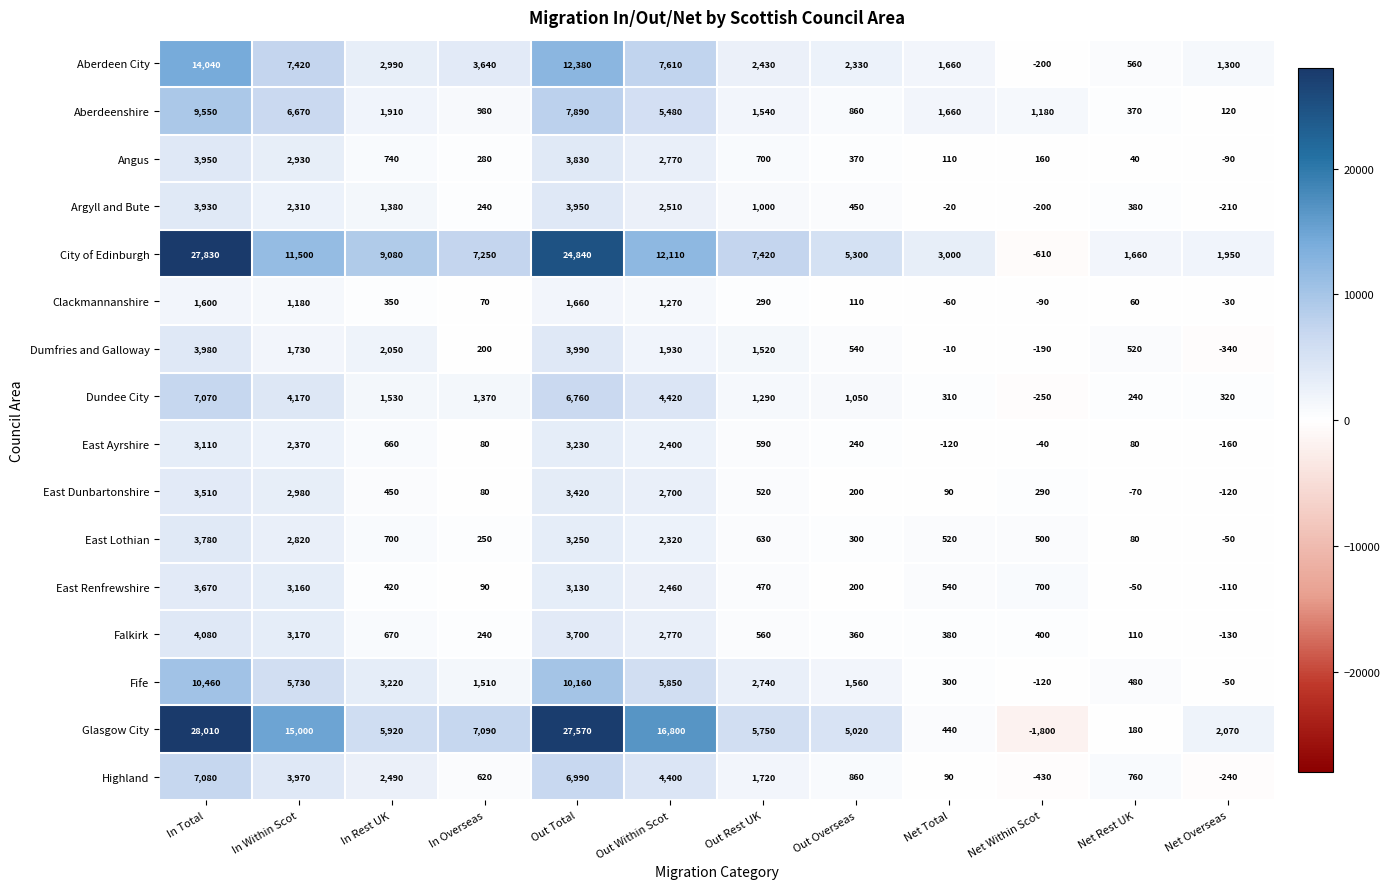

What is the difference between the East Lothian values at In Rest UK and In Within Scot?

2120